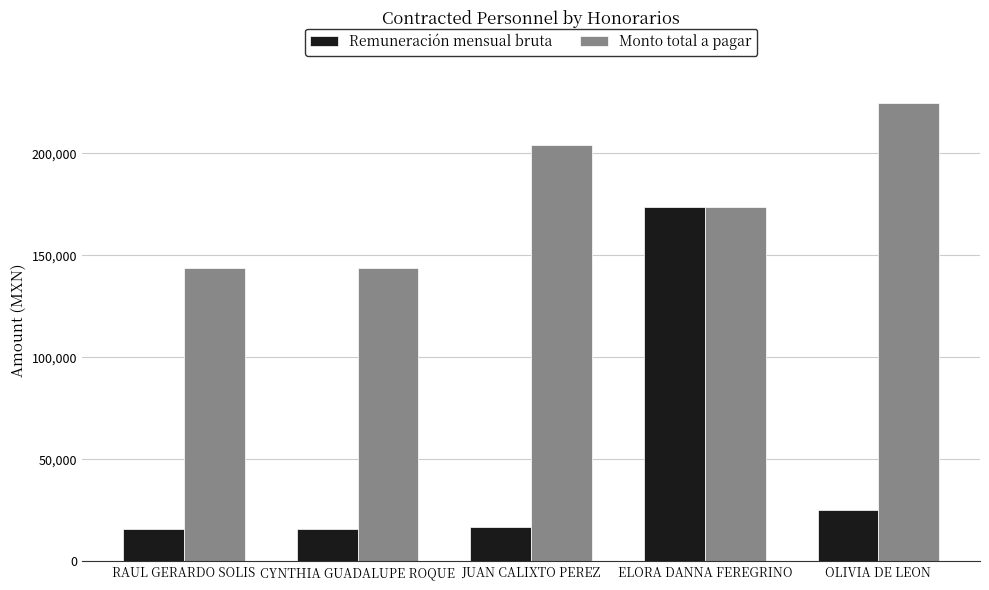

Which series has the largest total across all categories?

Monto total a pagar